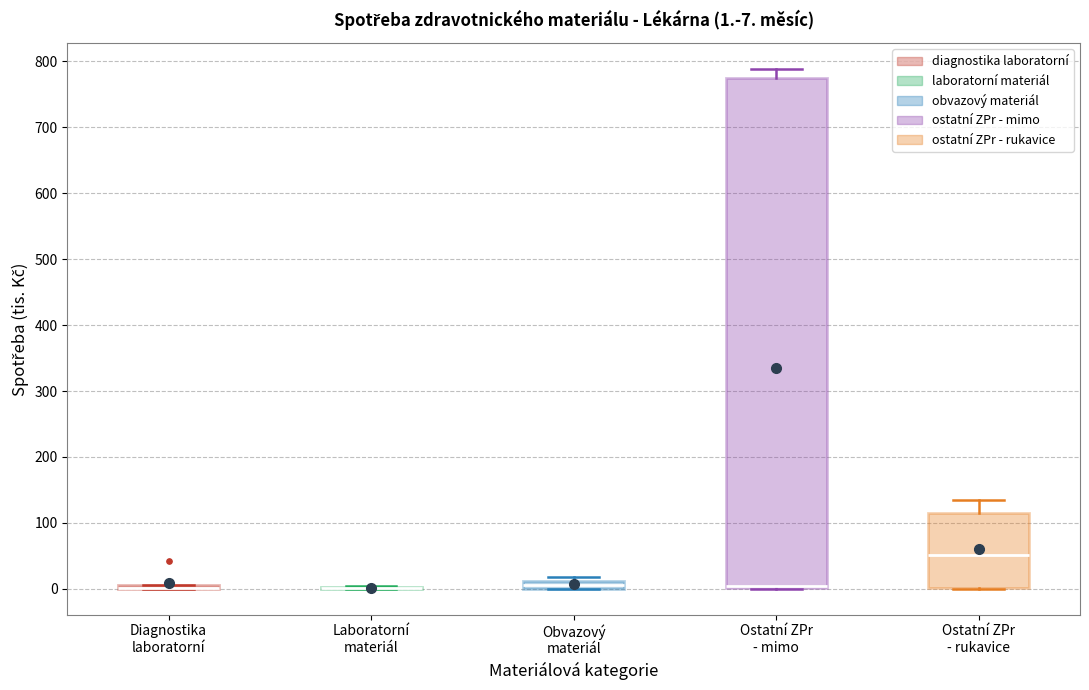

Which box is the tallest, from its lower edge to its upper edge?

Ostatní ZPr - mimo